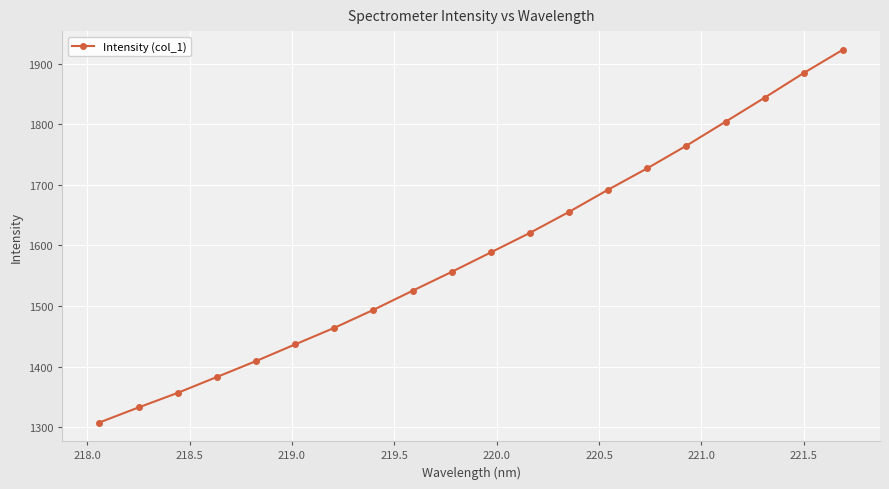

How many series are shown in this chart?

1